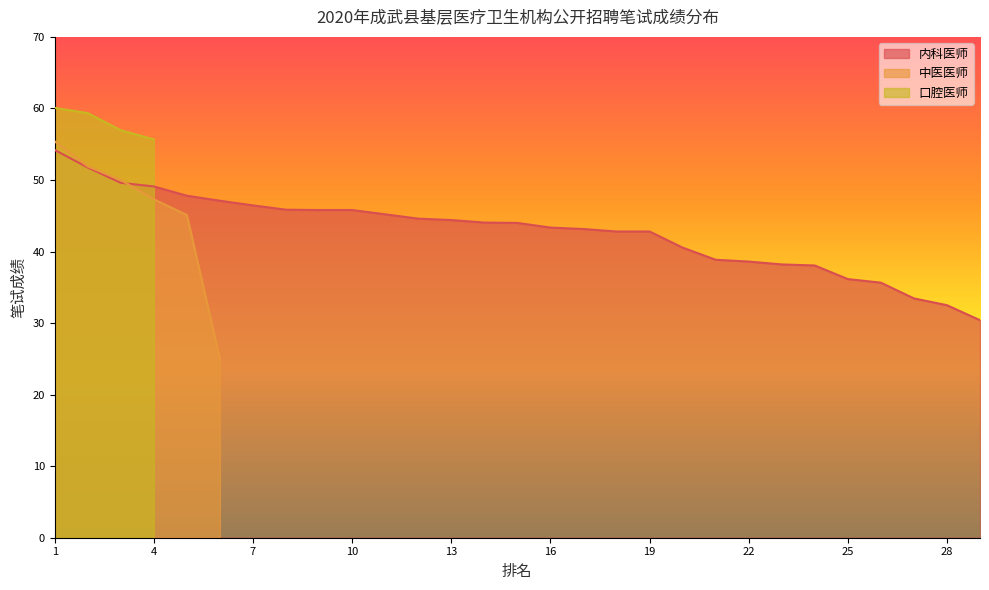

Is it true that 内科医师 equals 50.7 at 25?

False